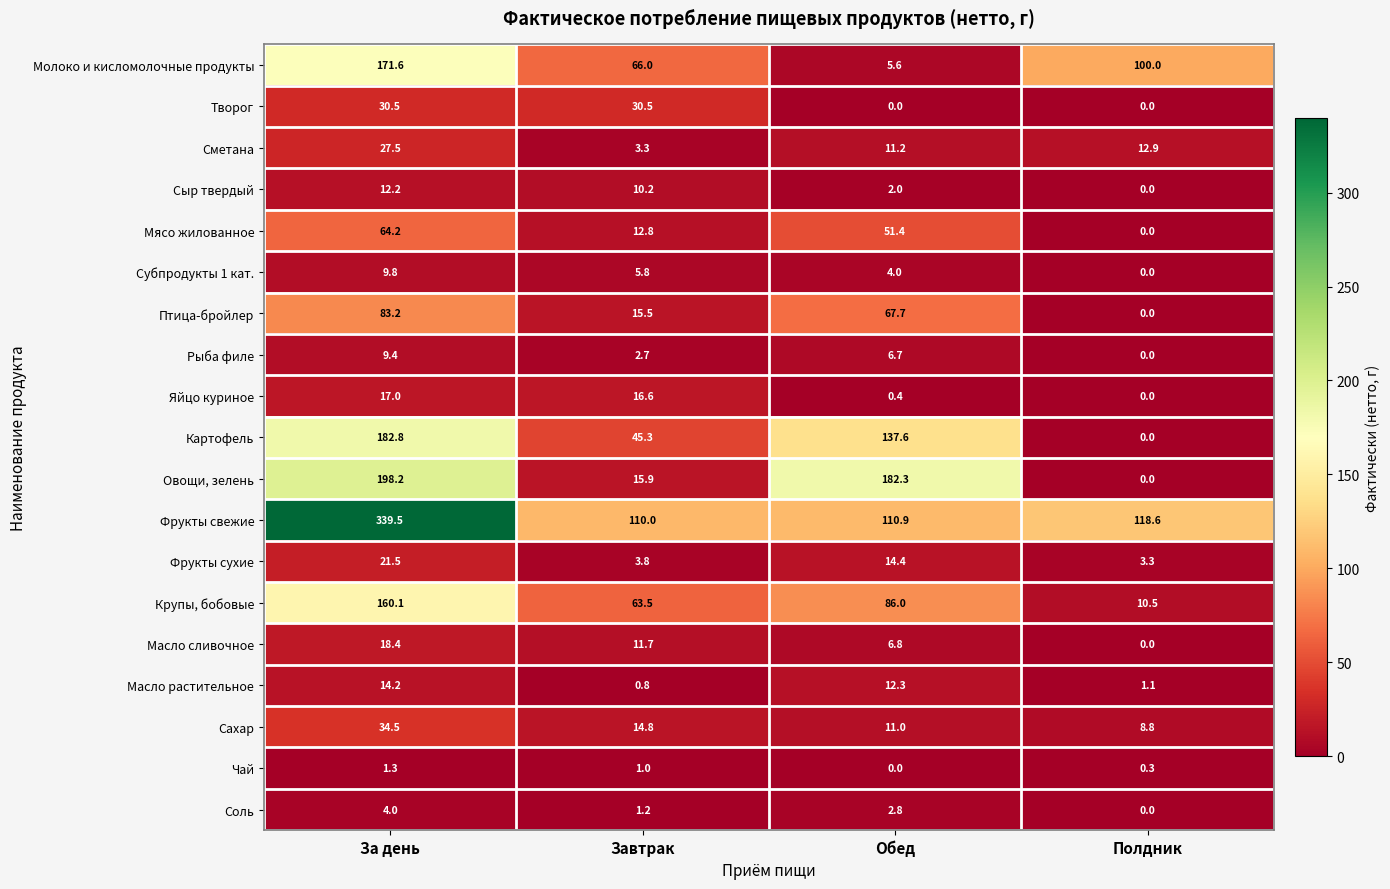

What is the difference between the Масло растительное values at Полдник and За день?

13.1